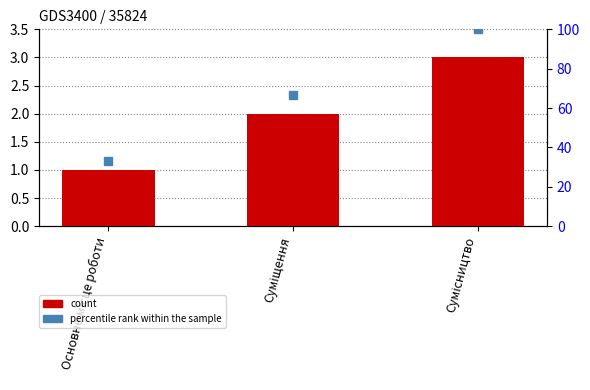

Where is Ідентифікатор nearest to the value 2?

Суміщення